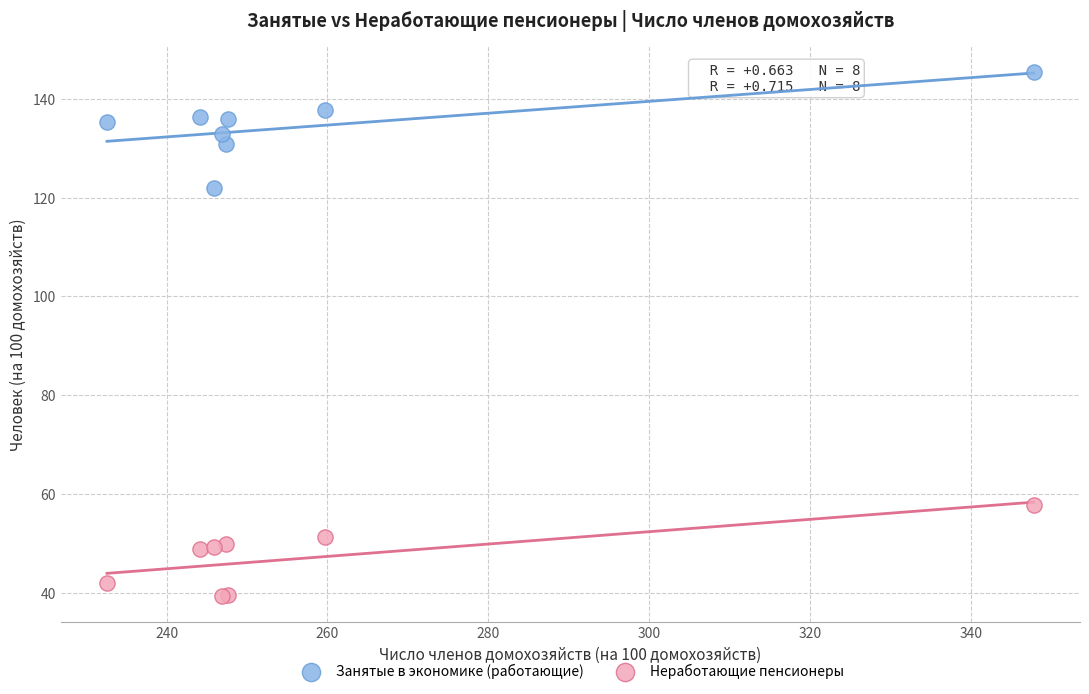

Which series has the widest spread of Y values?

Занятые в экономике (работающие)